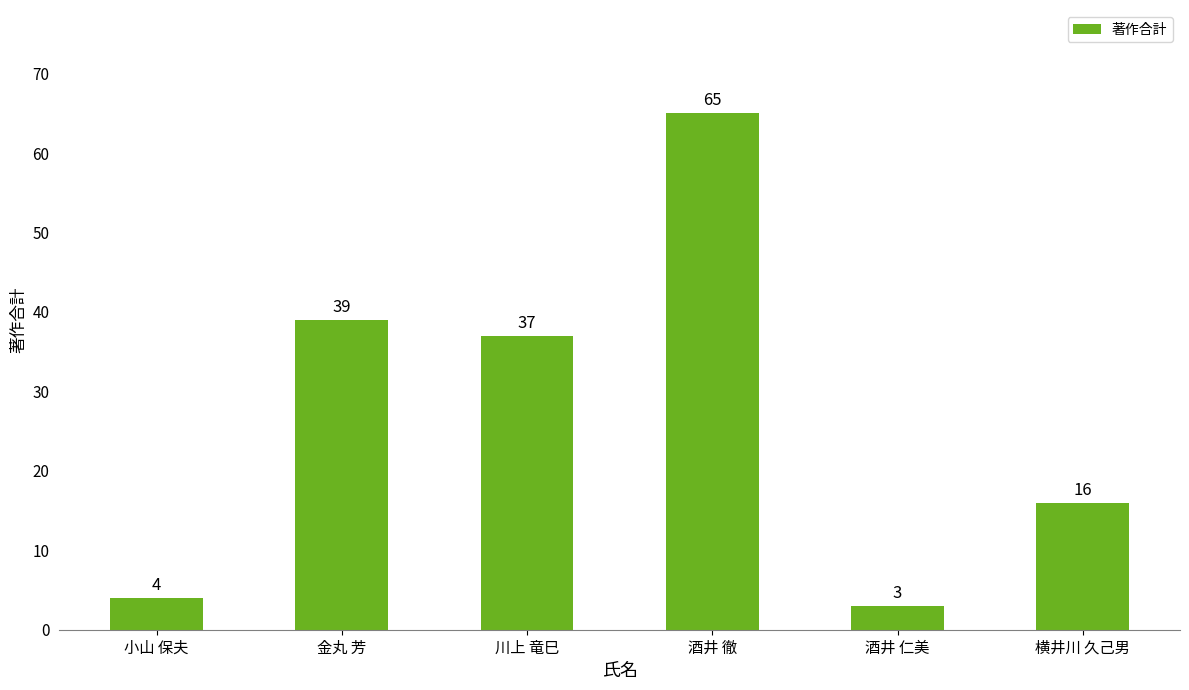

At which category does the chart reach its minimum across all series?

酒井 仁美